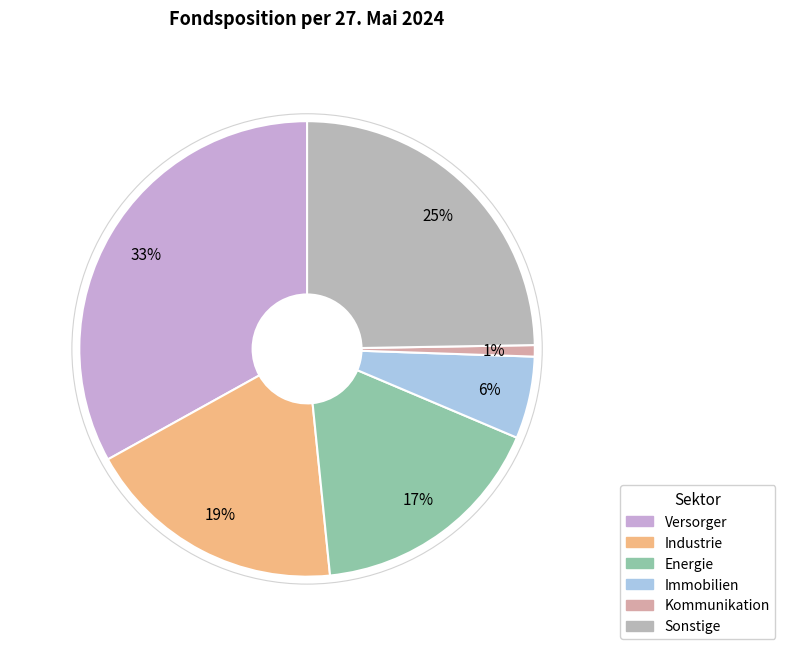

To the nearest percent, what is the difference between the Industrie and Immobilien slice percentages?

13%